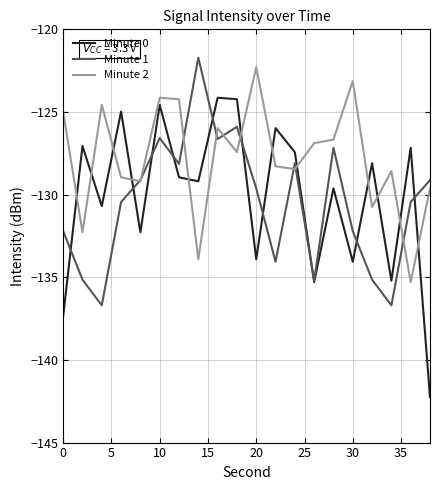

What is the minimum value shown in the chart?

-142.3